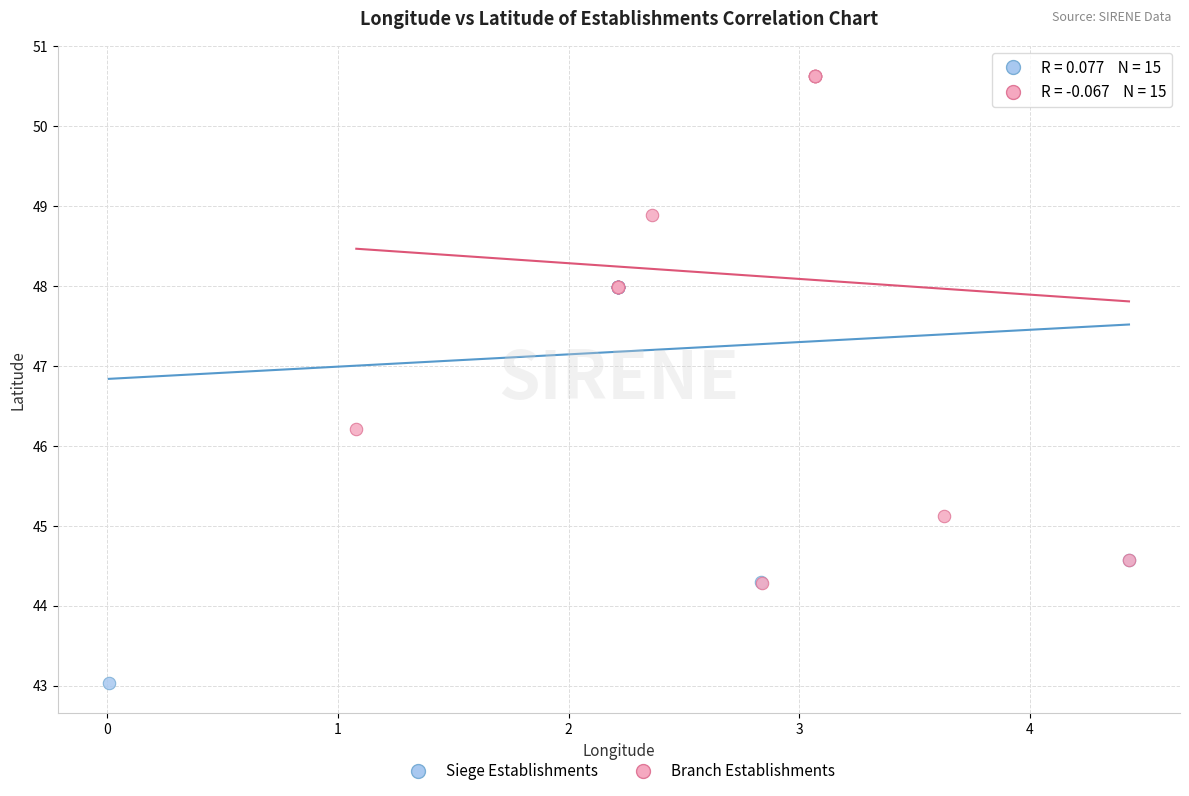

Which series contains the highest Y value?

Branch Establishments